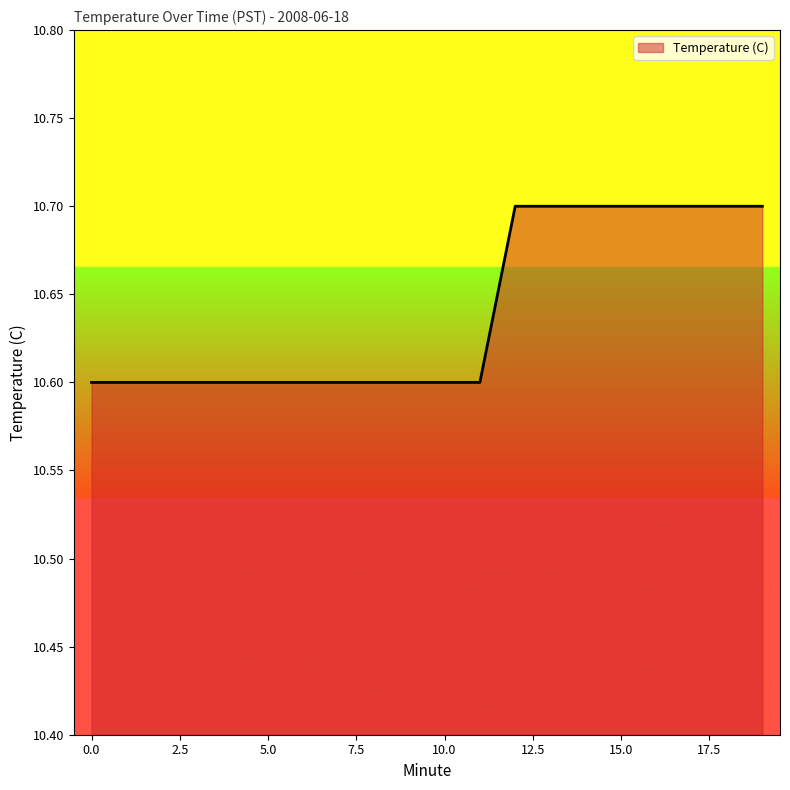

What is the maximum value shown in the chart?

10.7